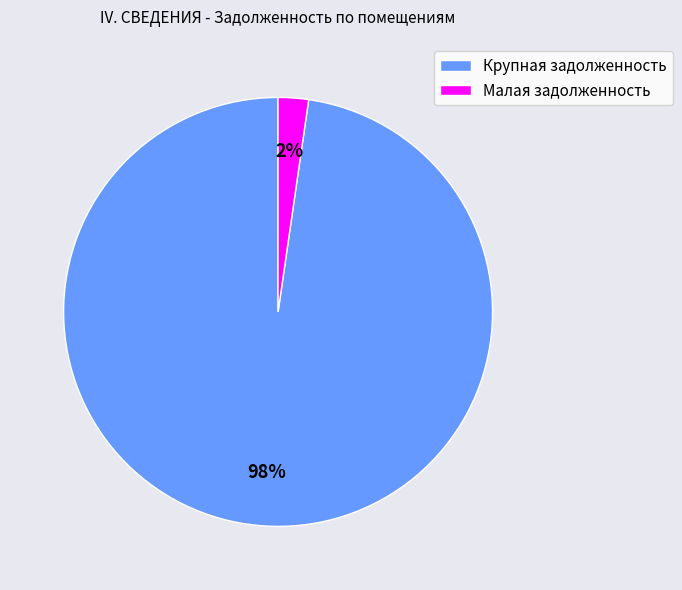

Count the number of slices in the pie.

2